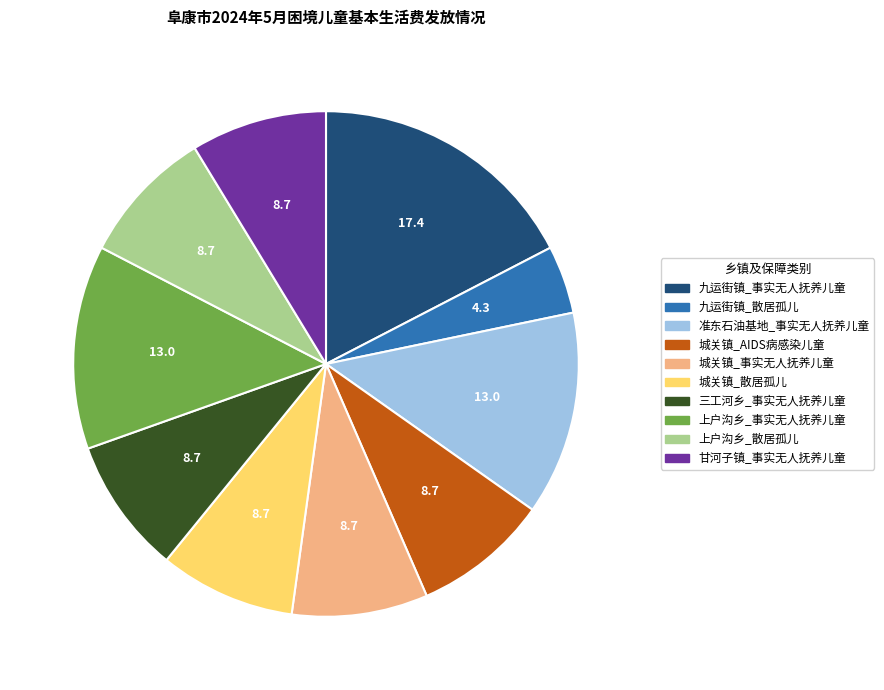

Is the sum of 城关镇_散居孤儿 and 九运街镇_事实无人抚养儿童 greater than half?

No